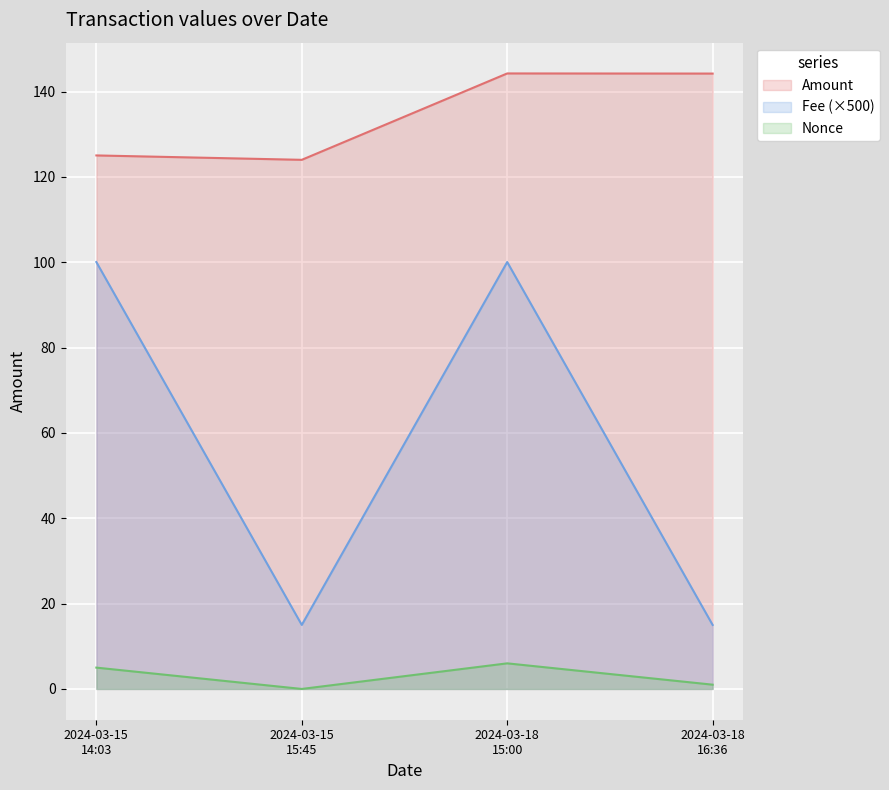

How many lines are shown in the chart?

3